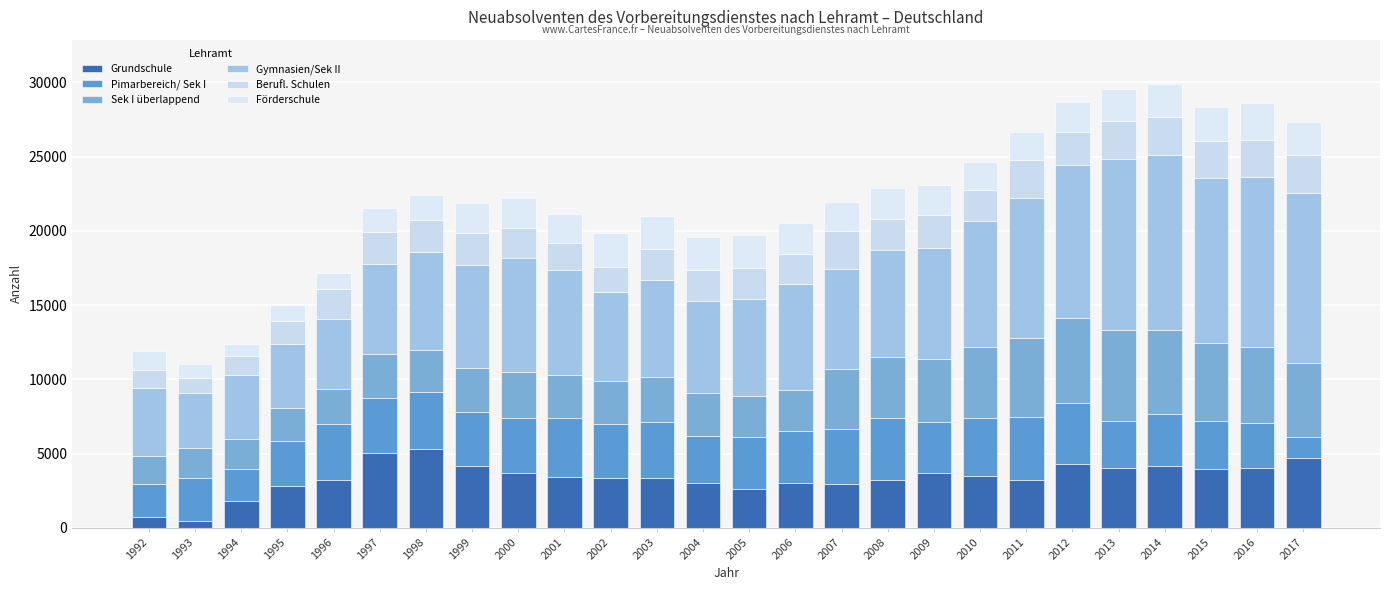

What is the total value across all series at 2014?

29880